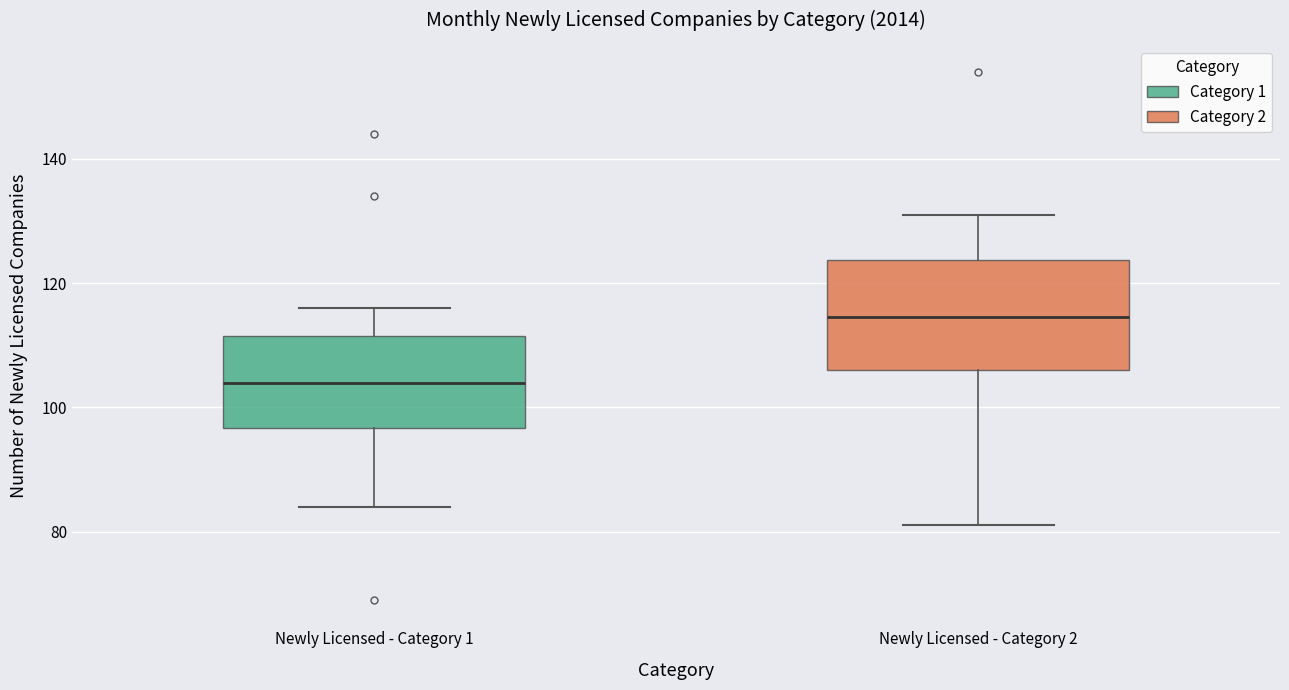

Reading left to right, transcribe this box plot: for each box, give where its median line is, the range the box spans, and where its two whiskers end, as read against the y-axis. The values are not printed on the chart, so give them approximately, as read against the axis.

Newly Licensed - Category 1: median 104, box 96 to 112, whiskers 84 to 116
Newly Licensed - Category 2: median 114, box 106 to 124, whiskers 82 to 132